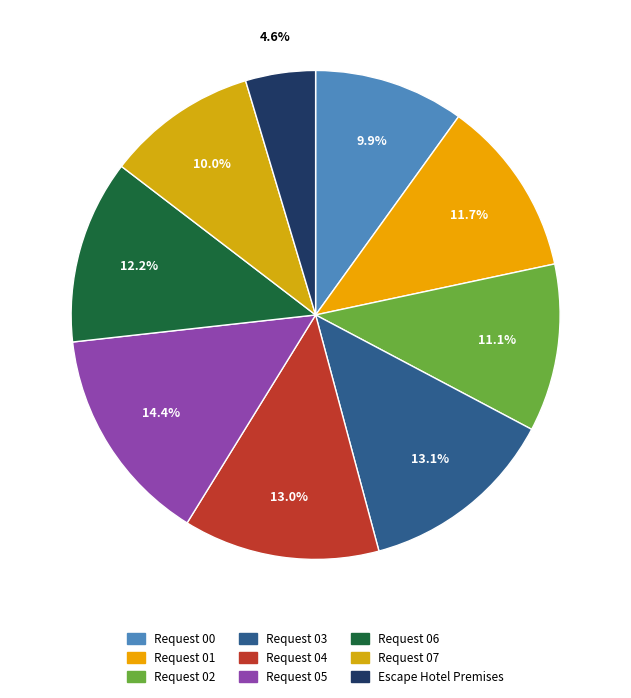

What is the change in value from Request 03 to Request 04?

-6368